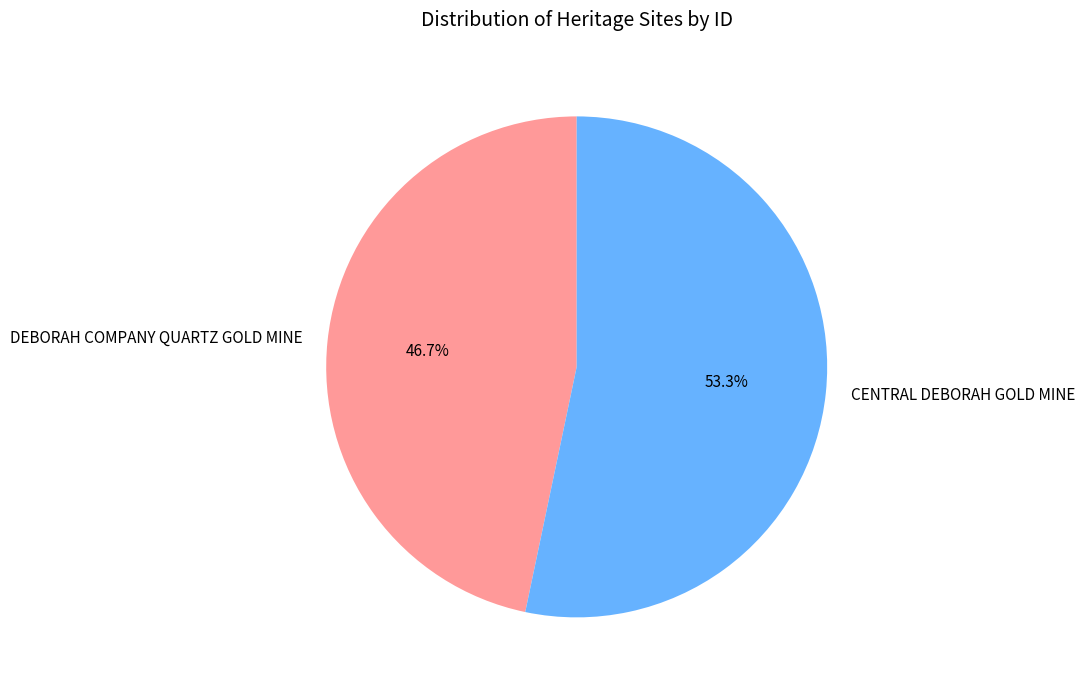

Is there a majority slice in this chart?

Yes